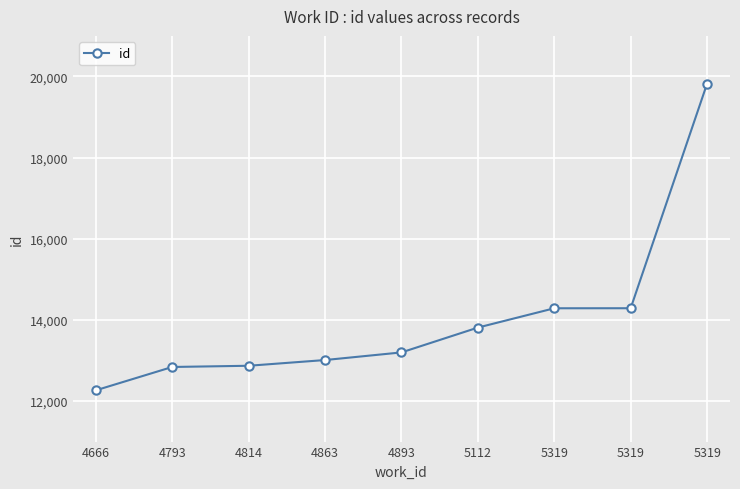

Is it true that the value at 5319 is 14287?

True